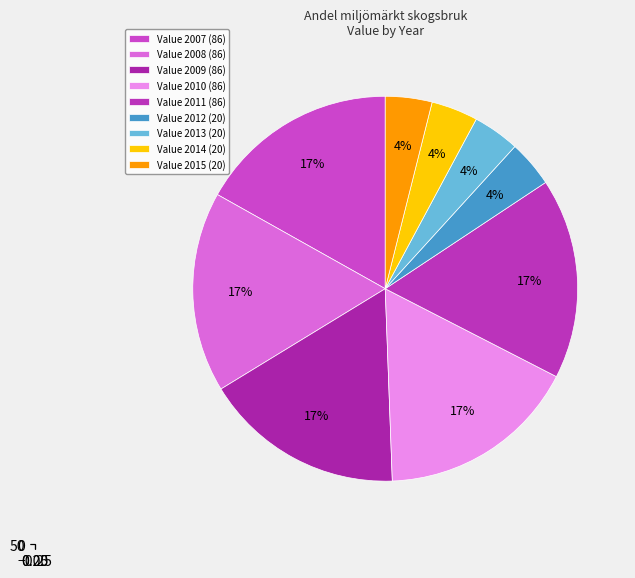

Count the number of slices in the pie.

9